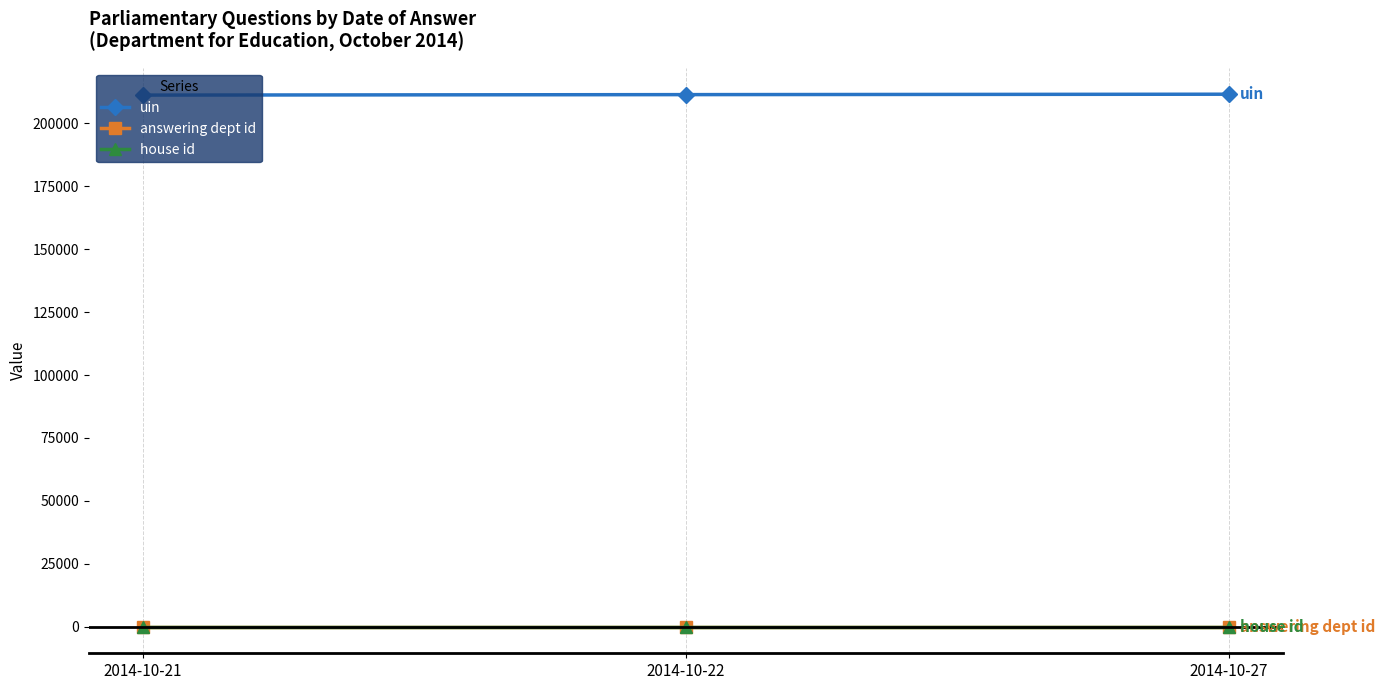

How many series are shown in this chart?

3